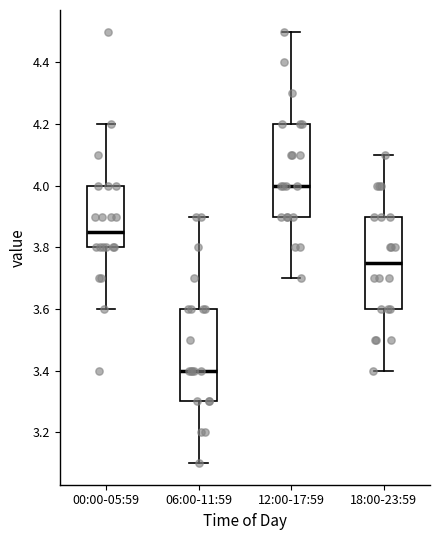

Which box has the highest median line?

12:00-17:59